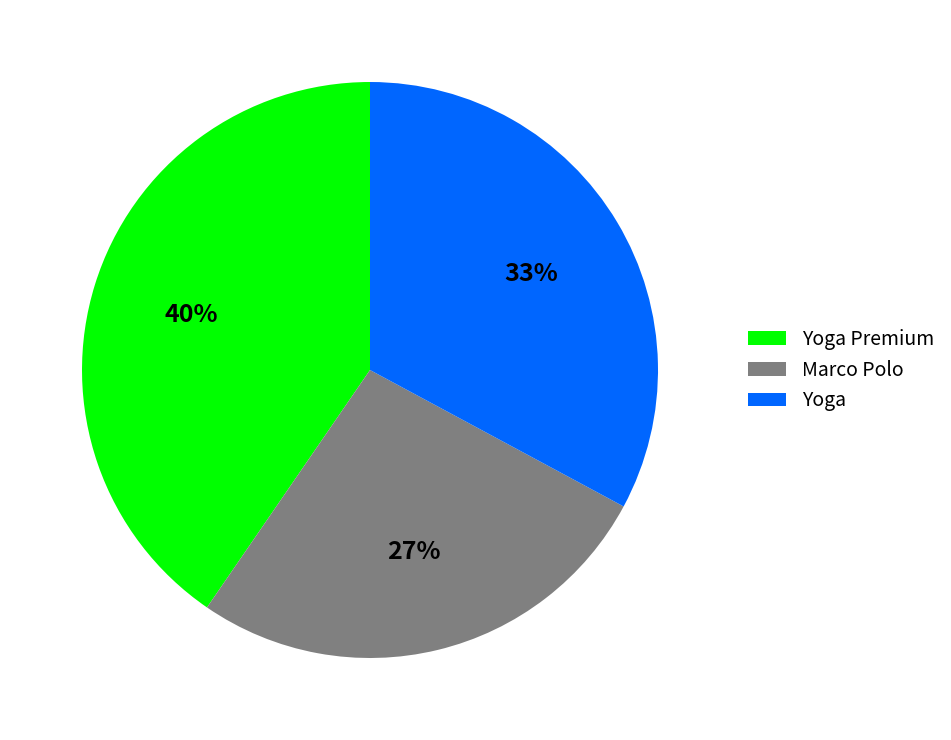

Do Yoga Premium and Marco Polo together represent more than half of the pie?

Yes